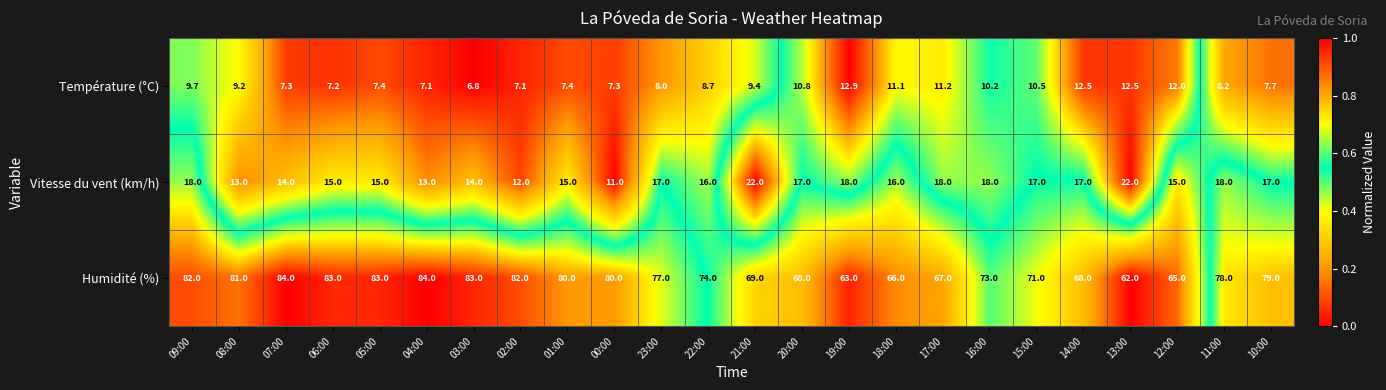

Read the Température (°C) value at 14:00.

12.5